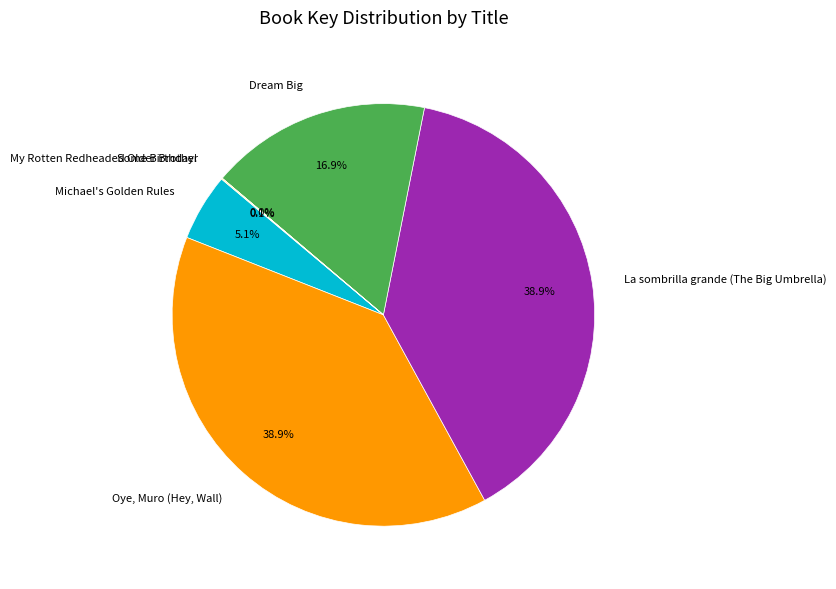

To the nearest percent, what percentage of the pie is Dream Big?

17%